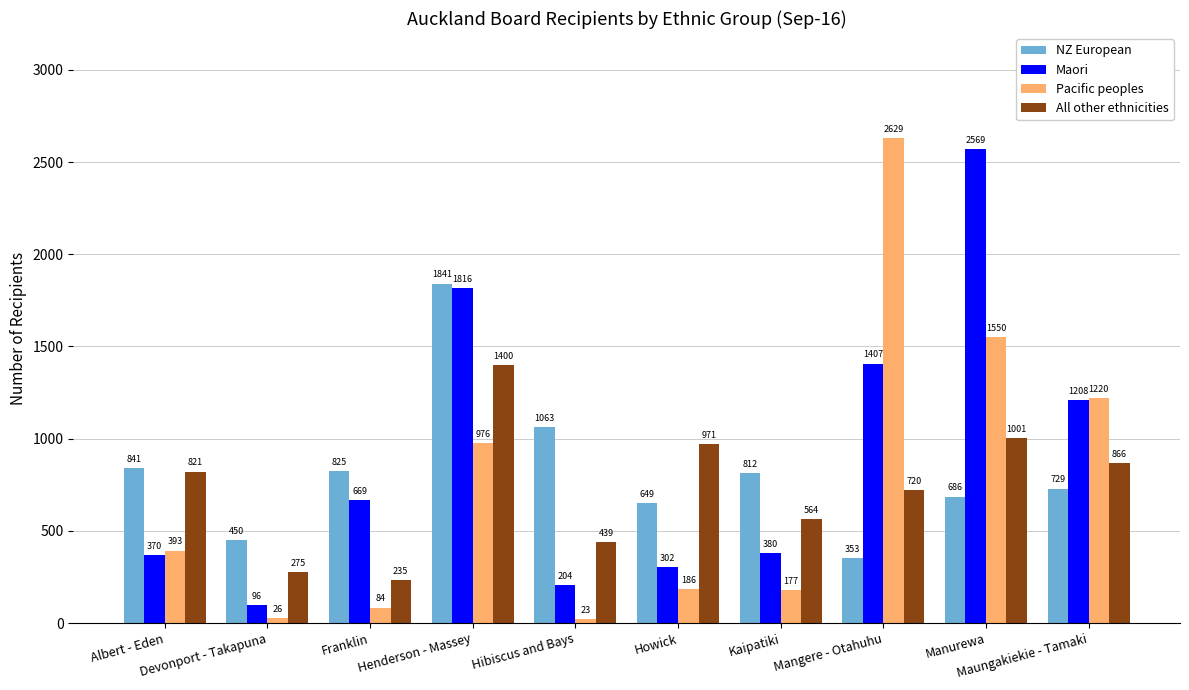

What is the total value across all series at Kaipatiki?

1933